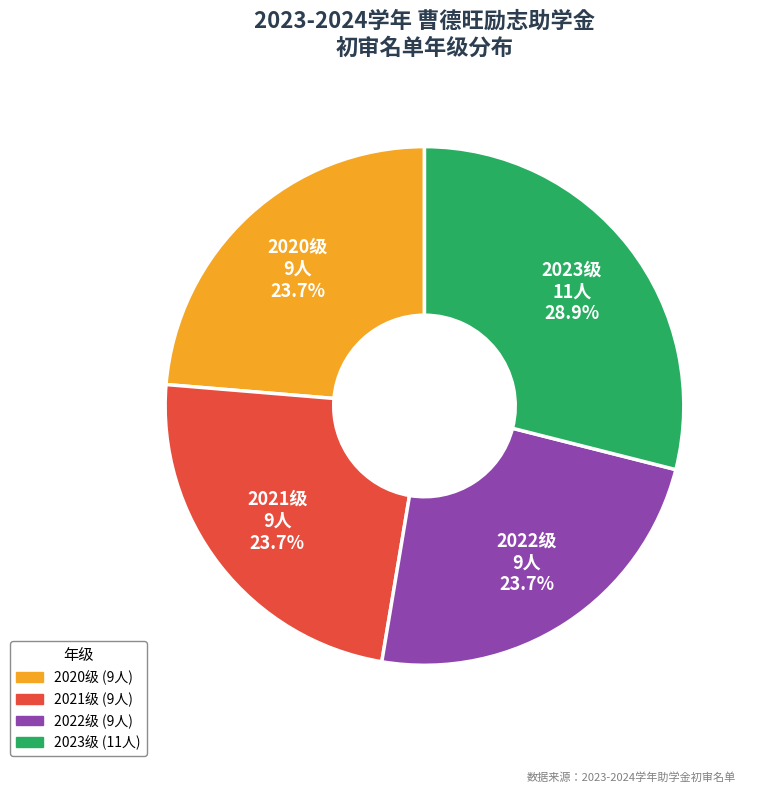

What percentage is NOT represented by 2020级?

76.3%